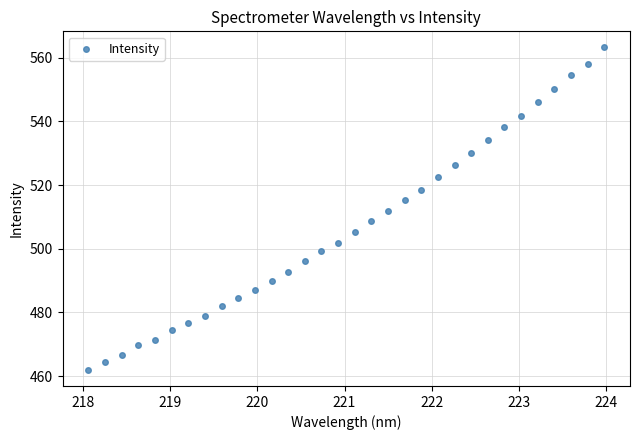

What is the range of Y values (max minus min)?

101.2